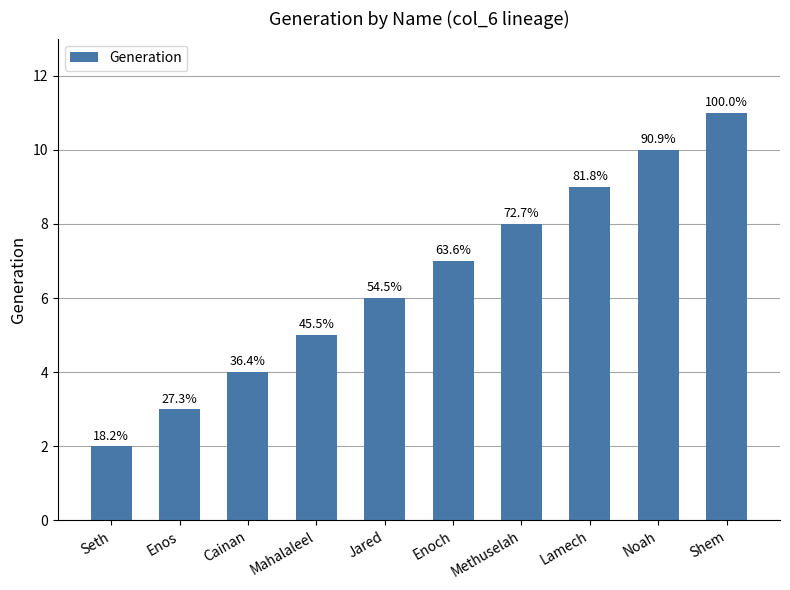

The value at Lamech is 14. True or false?

False